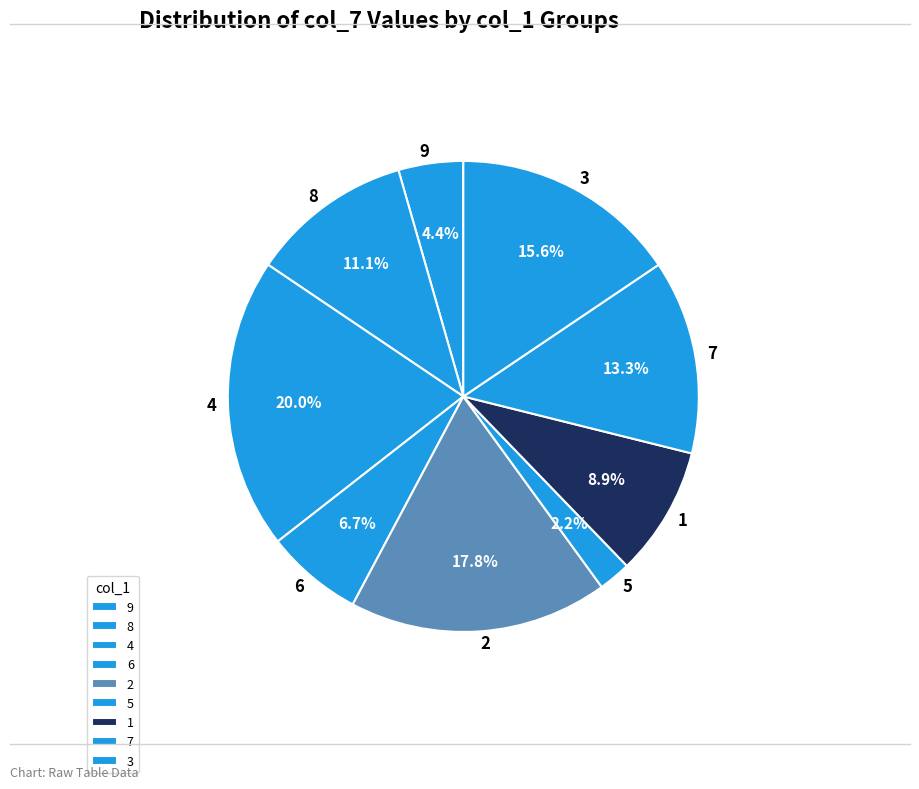

Is the sum of 4 and 9 greater than half?

No